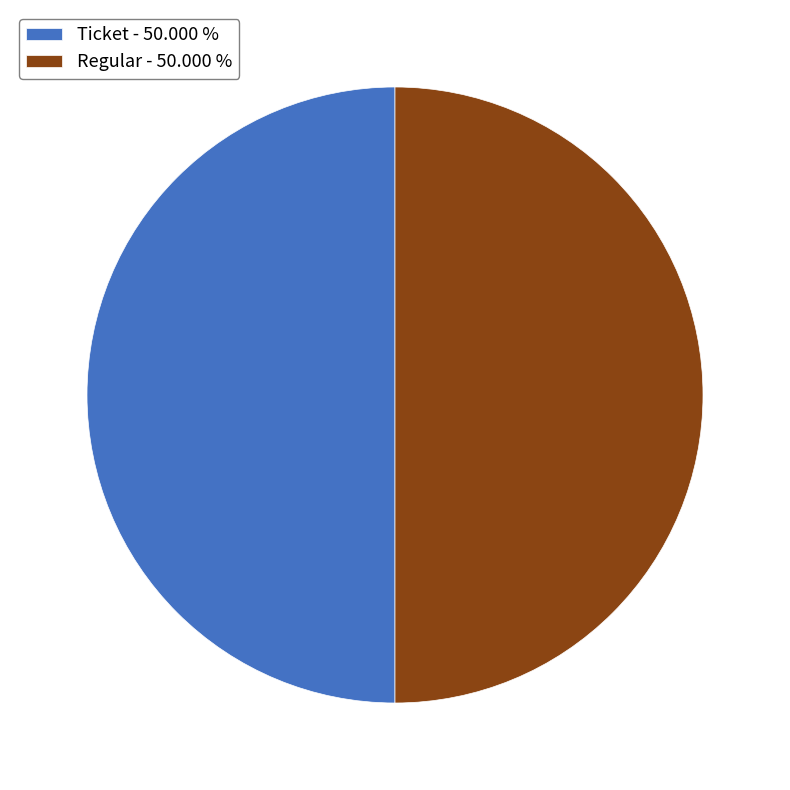

What is the ratio of the value at Ticket - 50.000 % to the value at Regular - 50.000 %?

1.0